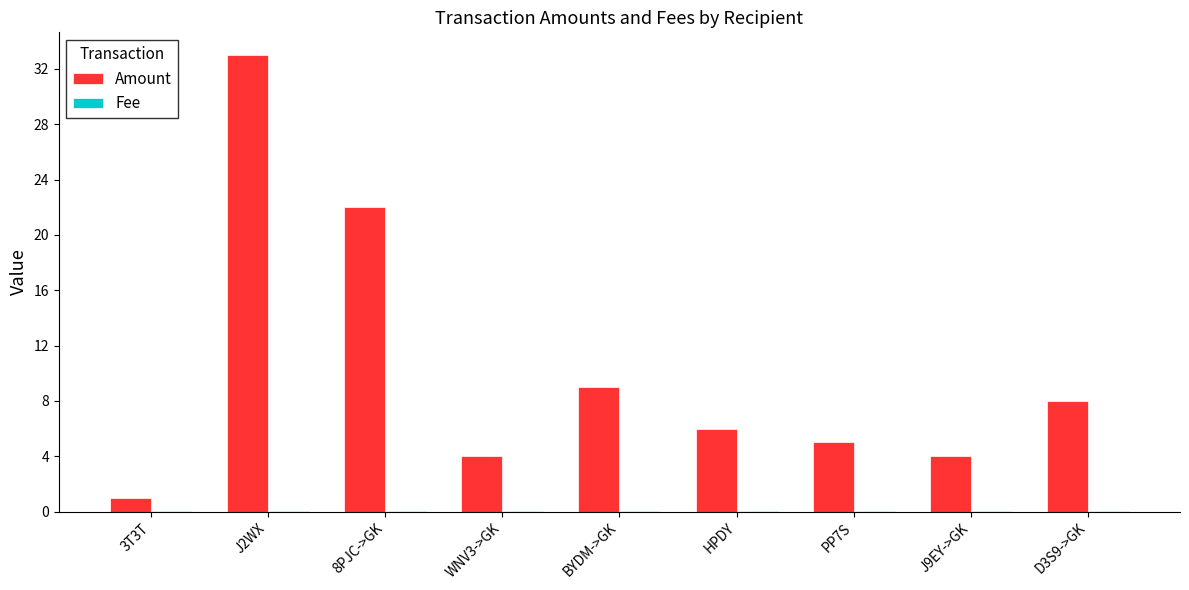

Does the chart contain stacked bars?

No